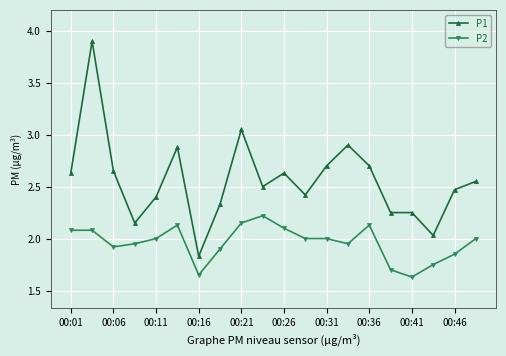

Rank the series by their maximum value, from lowest to highest.

P2, P1